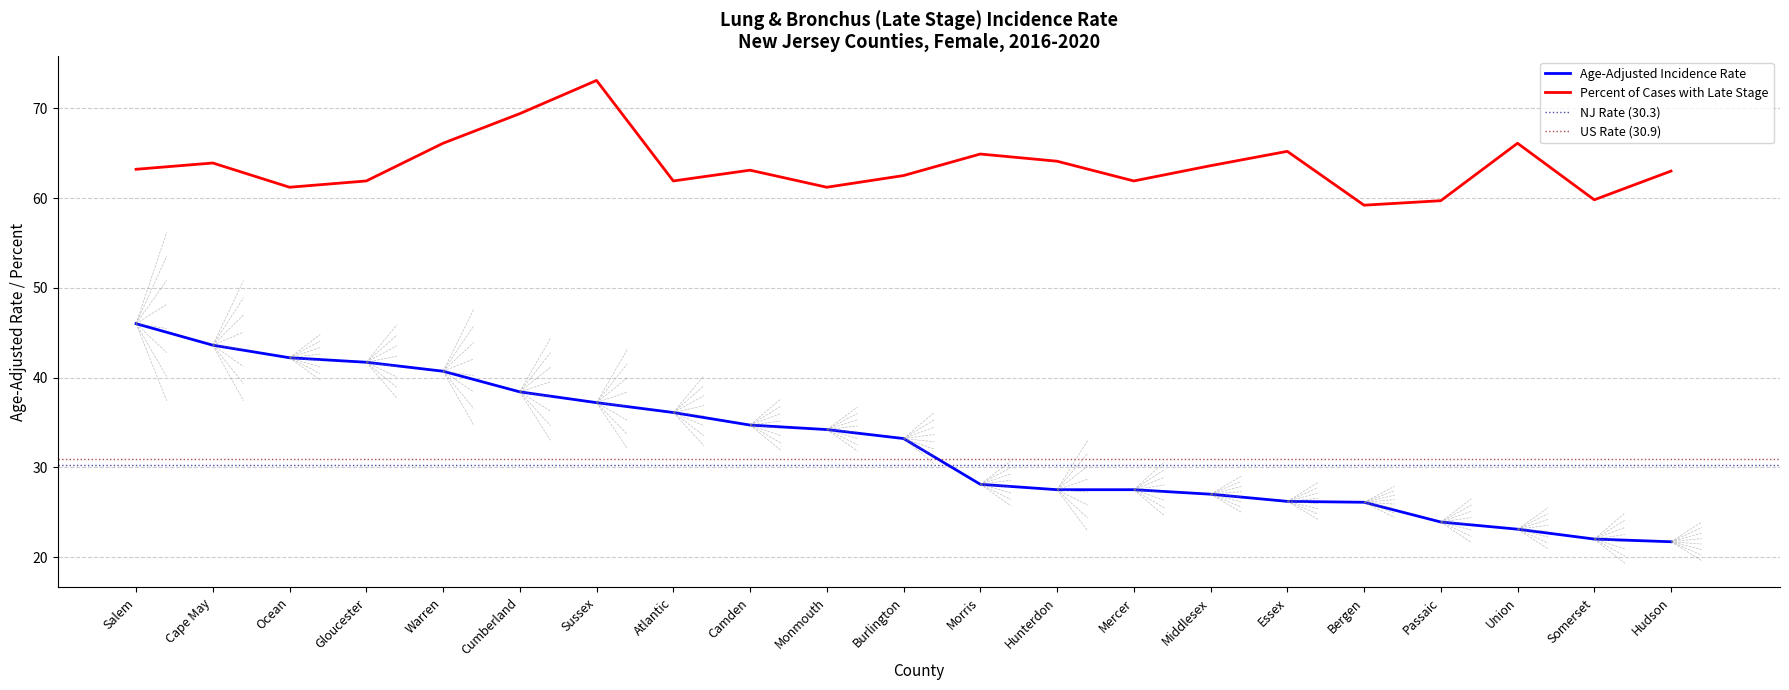

Reading left to right, what are all the values shown in this chart?

Age-Adjusted Incidence Rate: Salem=46.0	Cape May=43.6	Ocean=42.2	Gloucester=41.7	Warren=40.7	Cumberland=38.4	Sussex=37.2	Atlantic=36.1	Camden=34.7	Monmouth=34.2	Burlington=33.2	Morris=28.1	Hunterdon=27.5	Mercer=27.5	Middlesex=27.0	Essex=26.2	Bergen=26.1	Passaic=23.9	Union=23.1	Somerset=22.0	Hudson=21.7
Percent Late Stage: Salem=63.2	Cape May=63.9	Ocean=61.2	Gloucester=61.9	Warren=66.1	Cumberland=69.4	Sussex=73.1	Atlantic=61.9	Camden=63.1	Monmouth=61.2	Burlington=62.5	Morris=64.9	Hunterdon=64.1	Mercer=61.9	Middlesex=63.6	Essex=65.2	Bergen=59.2	Passaic=59.7	Union=66.1	Somerset=59.8	Hudson=63.0